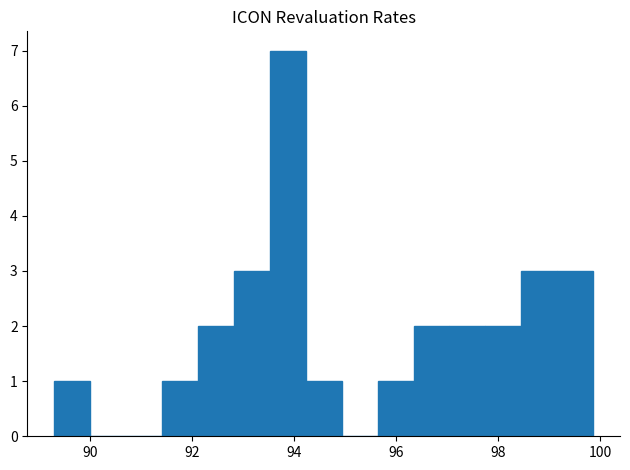

Around what value on the x-axis is the tallest bar? Give the approximate position of its centre, as read against the axis.

93.8